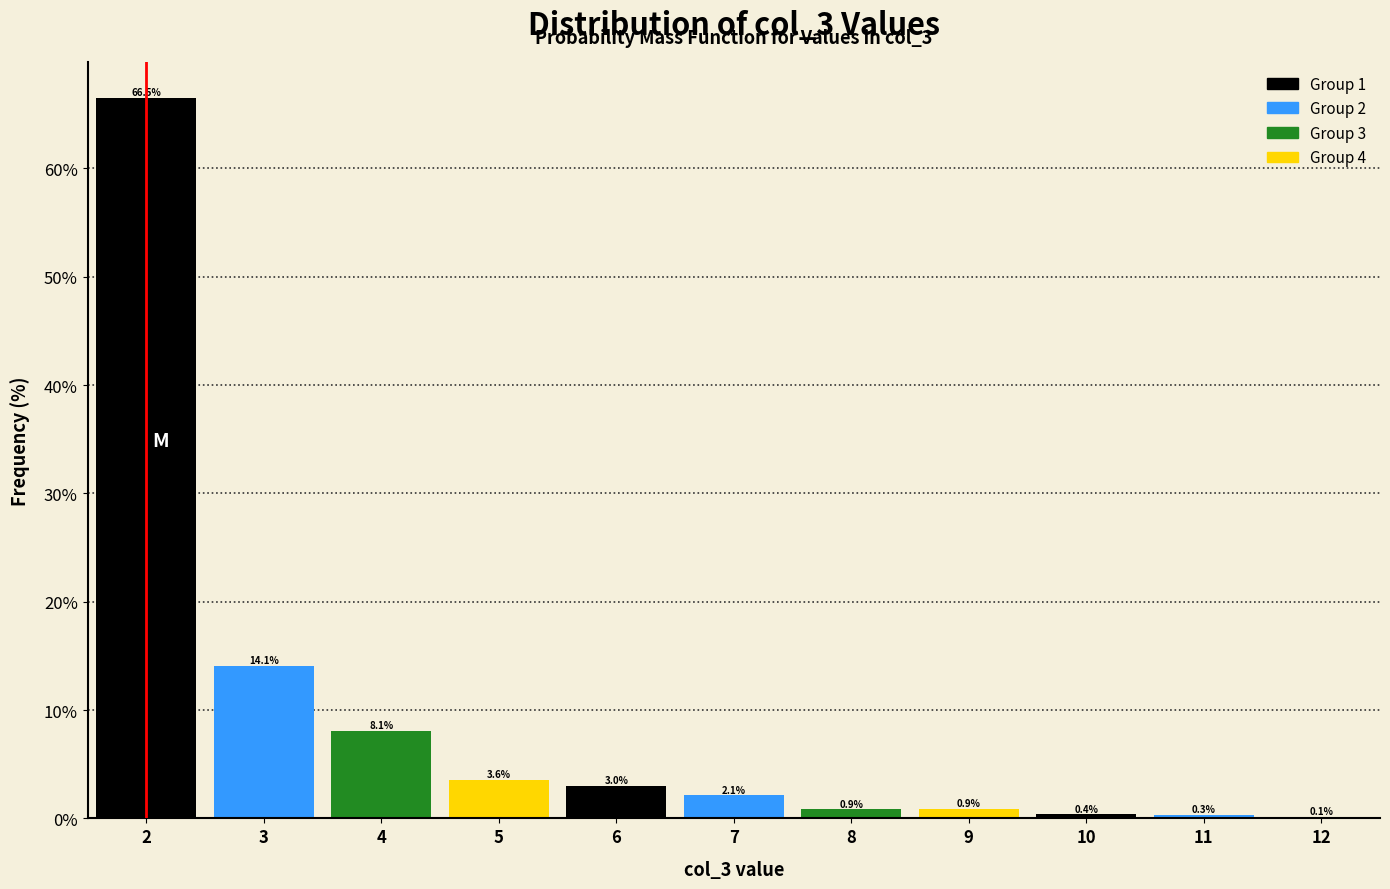

Which range on the x-axis has the tallest bar?

1.5 to 2.5